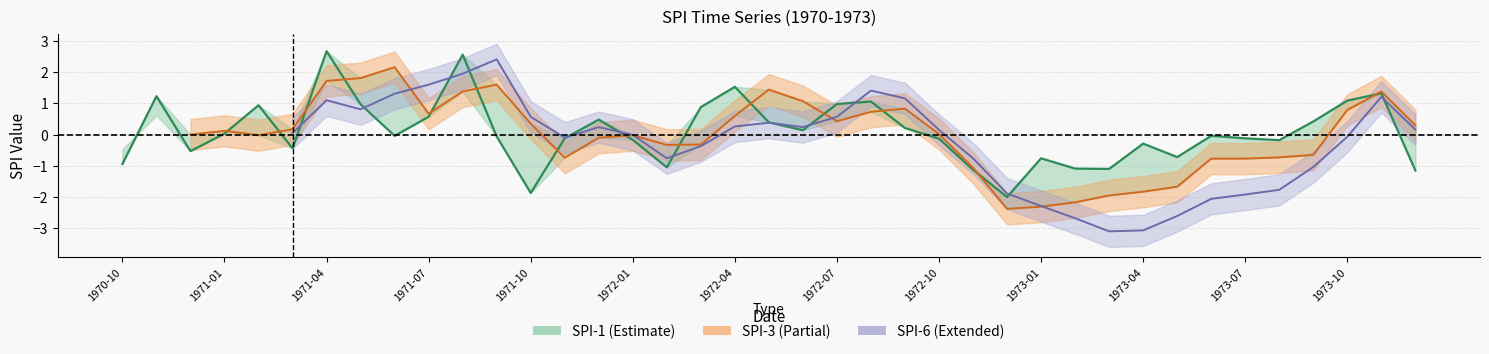

What is the sum of the values at 1971-01 and 32?

1.2